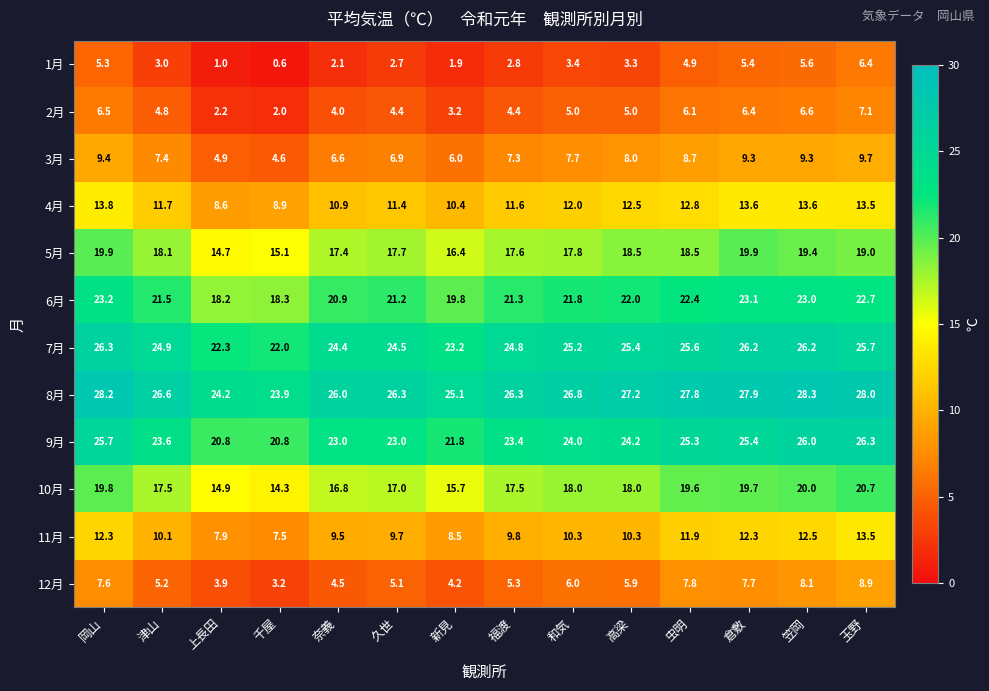

Which series has the largest total across all categories?

8月